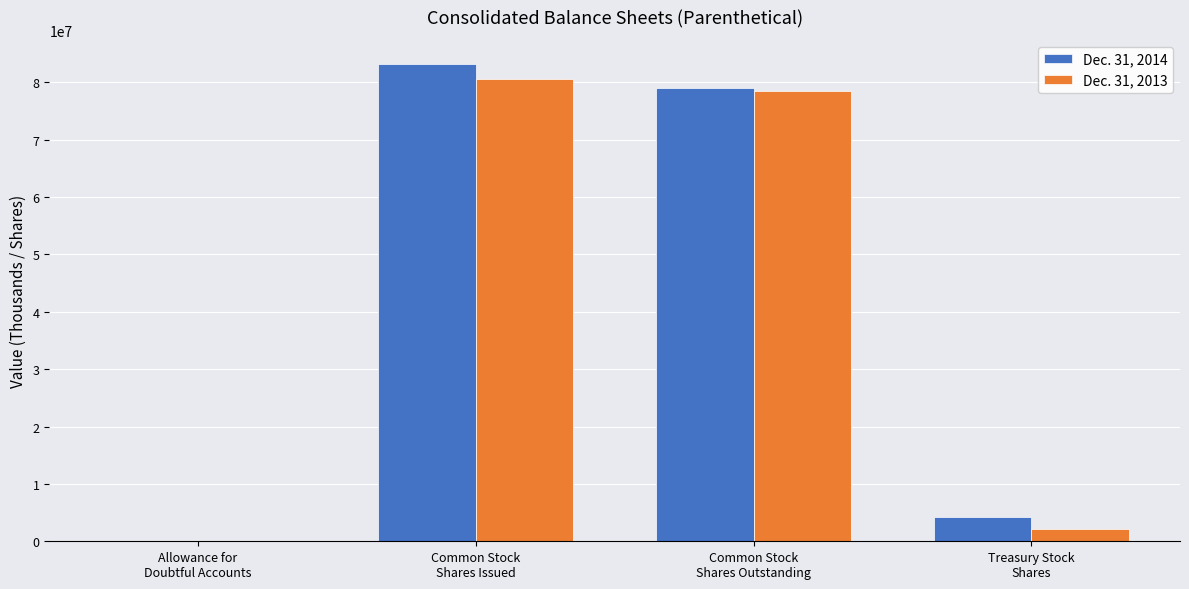

What is the sum of all Dec. 31, 2014 values?

166425663